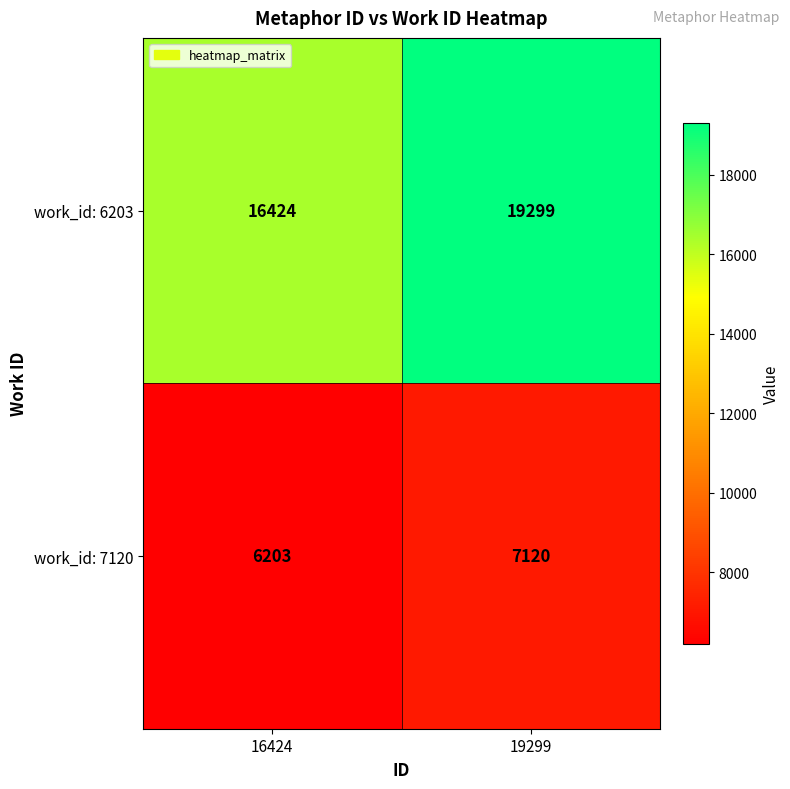

Is the value of work_id: 6203 at 16424 greater than the value of work_id: 7120 at 19299?

Yes